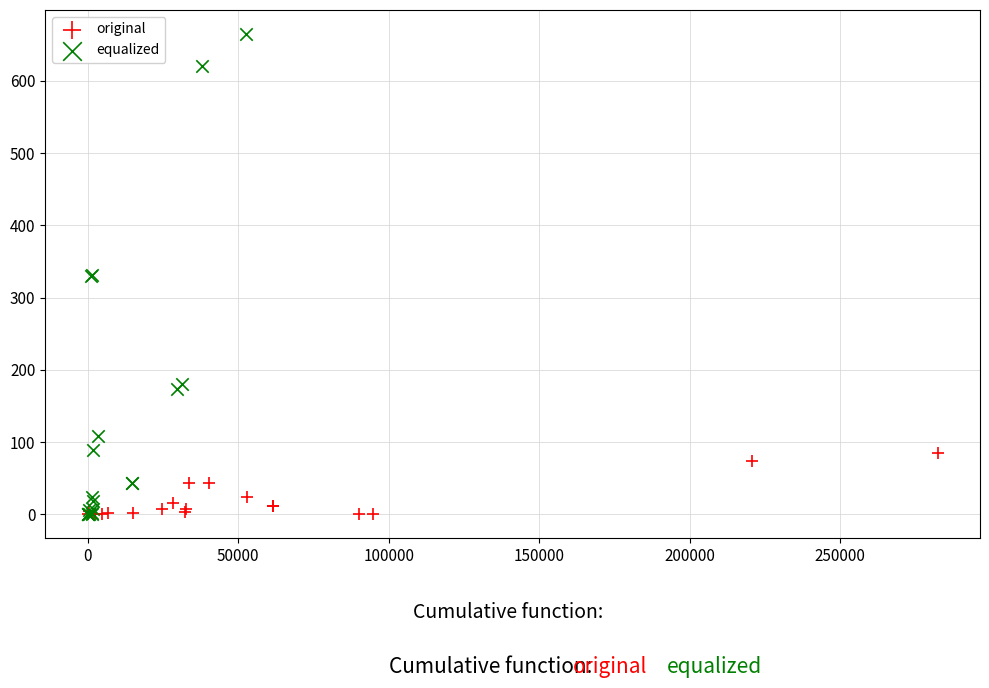

Which series reaches the maximum Y coordinate?

equalized